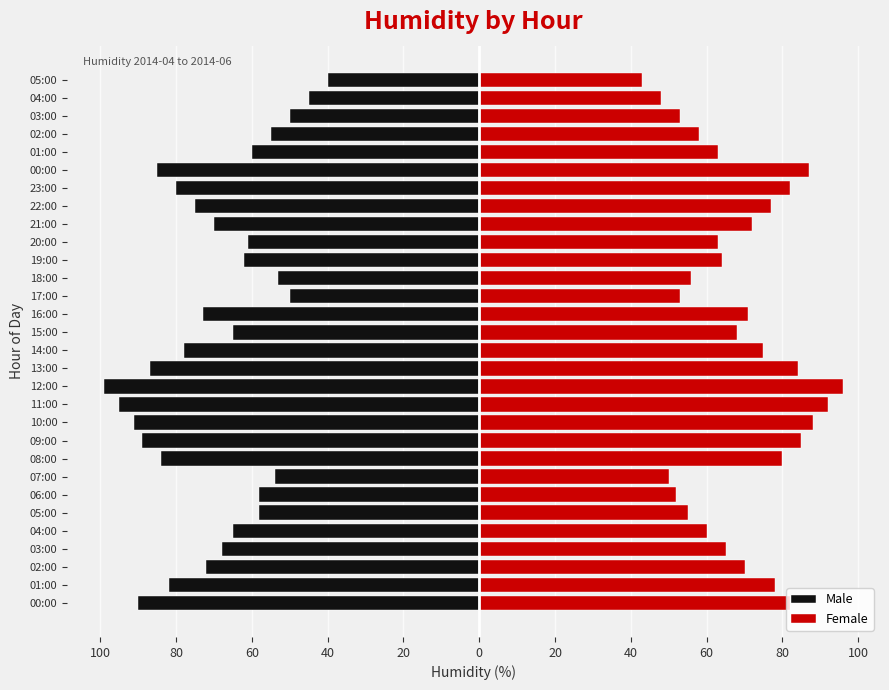

What is the maximum value for Female?

96